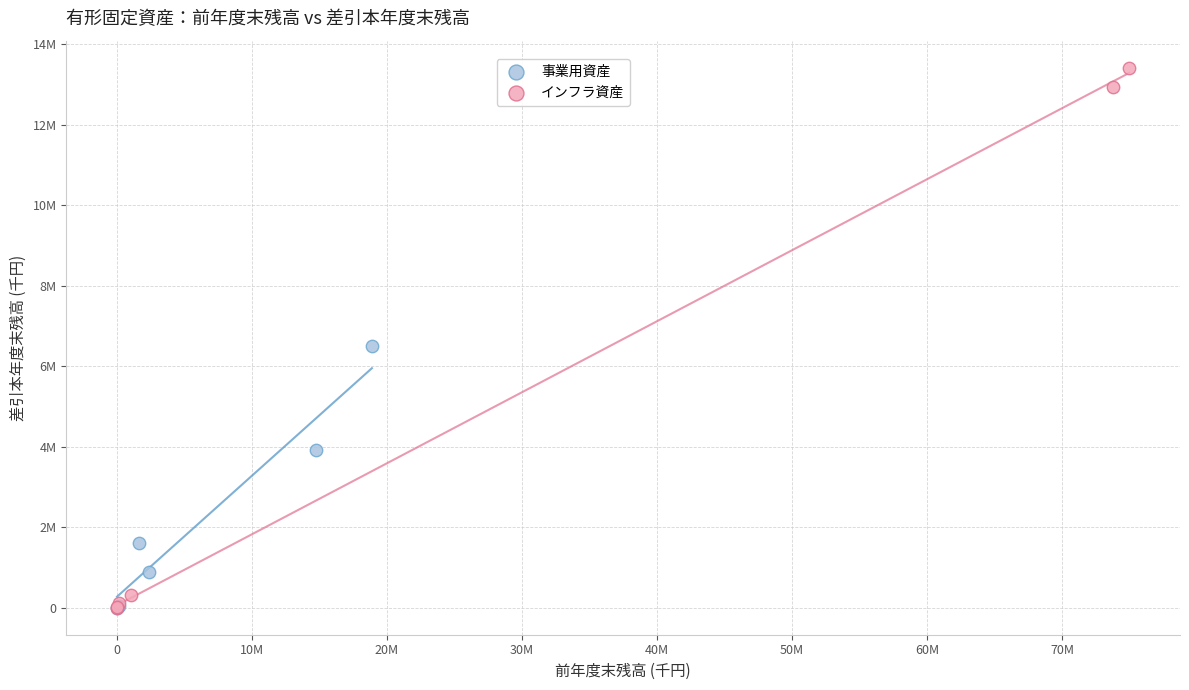

Which series reaches the maximum Y coordinate?

インフラ資産